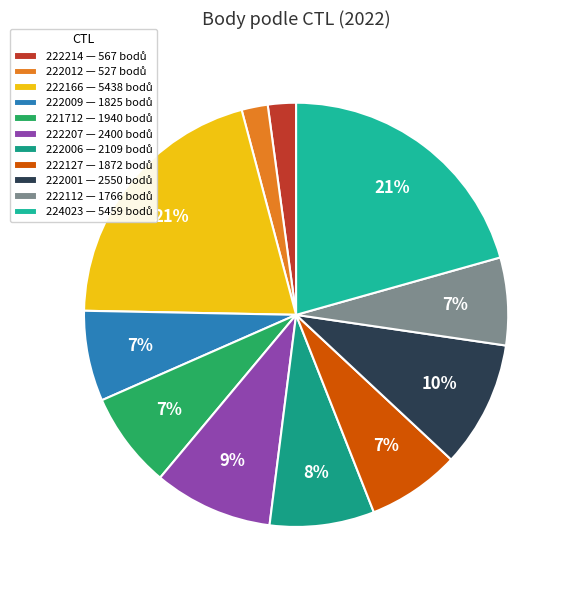

What percentage do 222127 and 222001 together represent?

16.7%